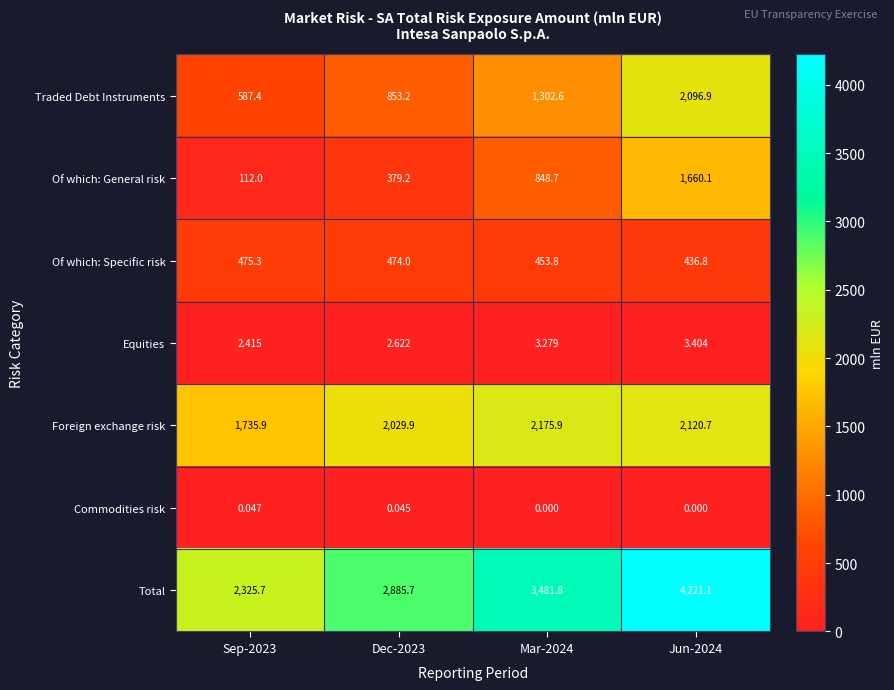

Count the number of categories in the chart.

4